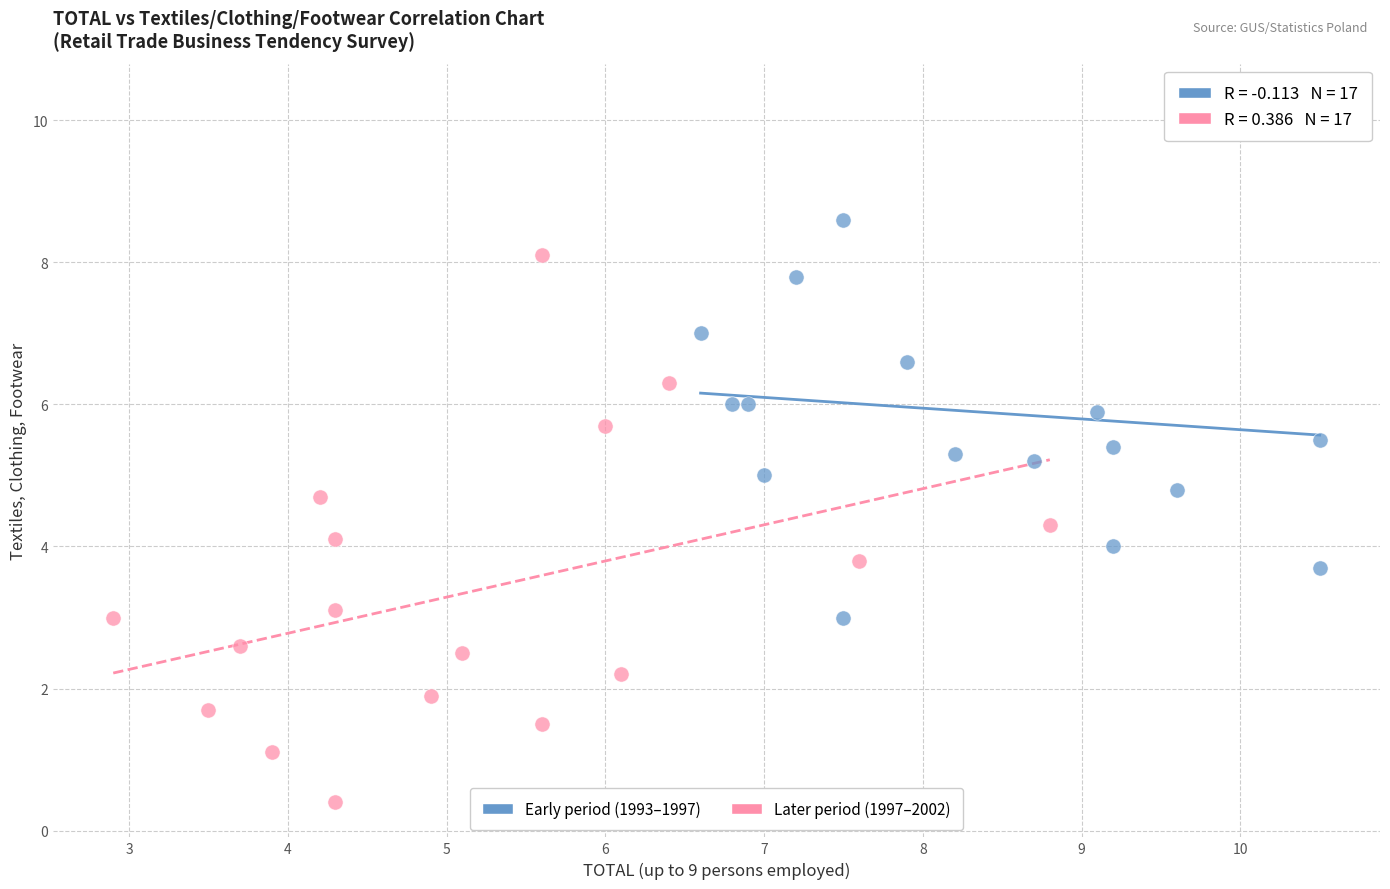

Which series contains the highest Y value?

Early period (1993–1997)